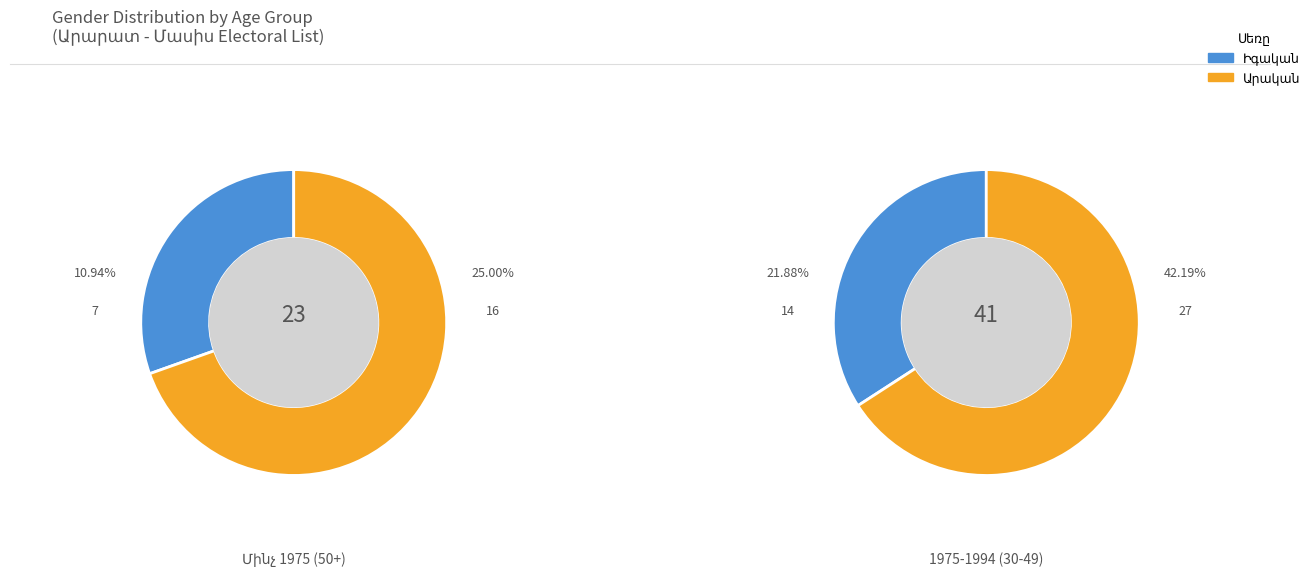

What is the total percentage of Իգական and Արական?

100.0%